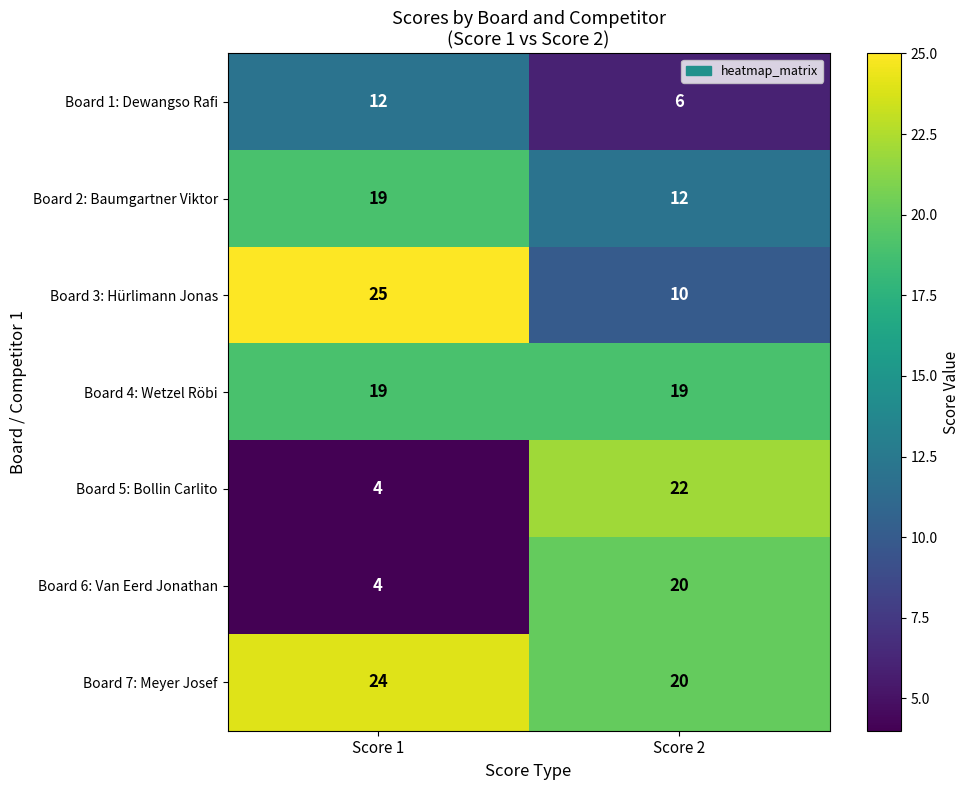

List the labels in order of Board 6: Van Eerd Jonathan value, largest first.

Score 2, Score 1